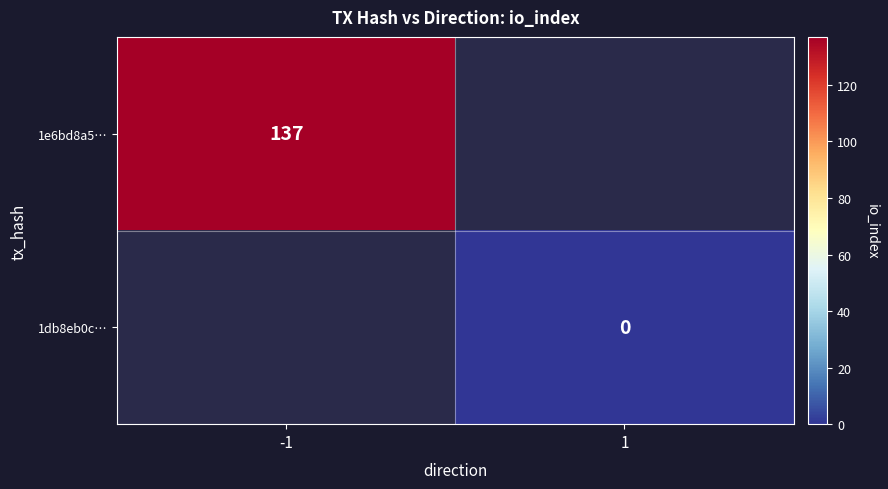

The value of 1e6bd8a5… at -1 is 137. True or false?

True